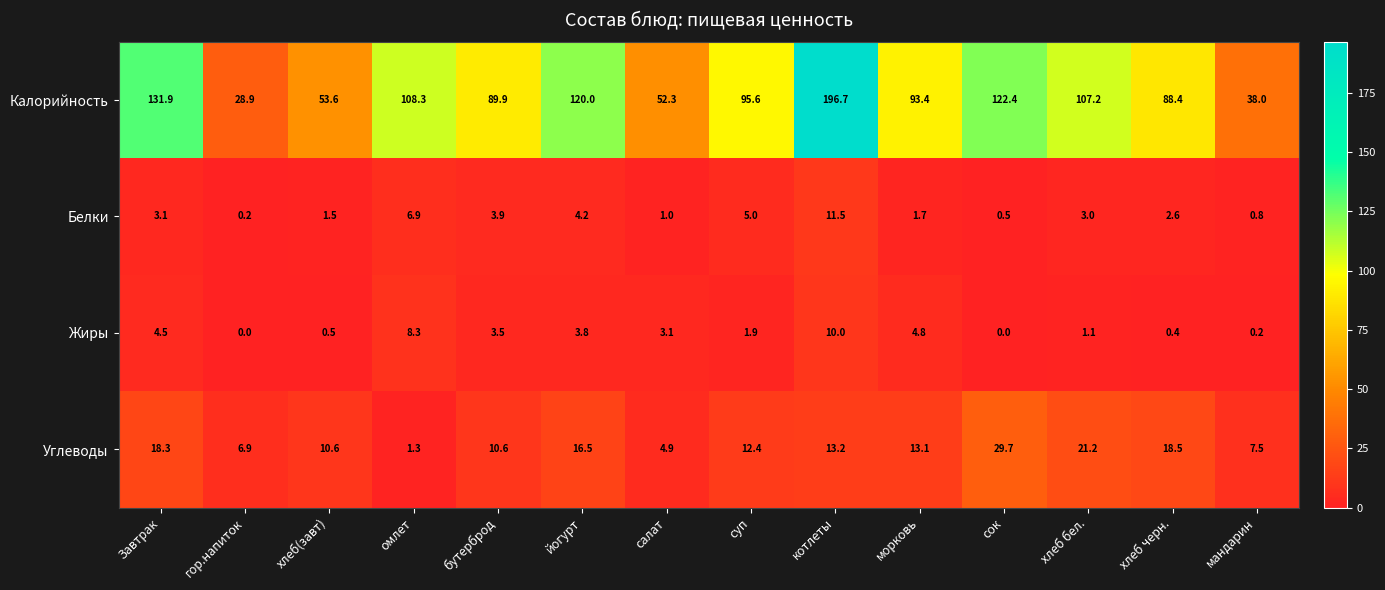

Count the number of categories in the chart.

14